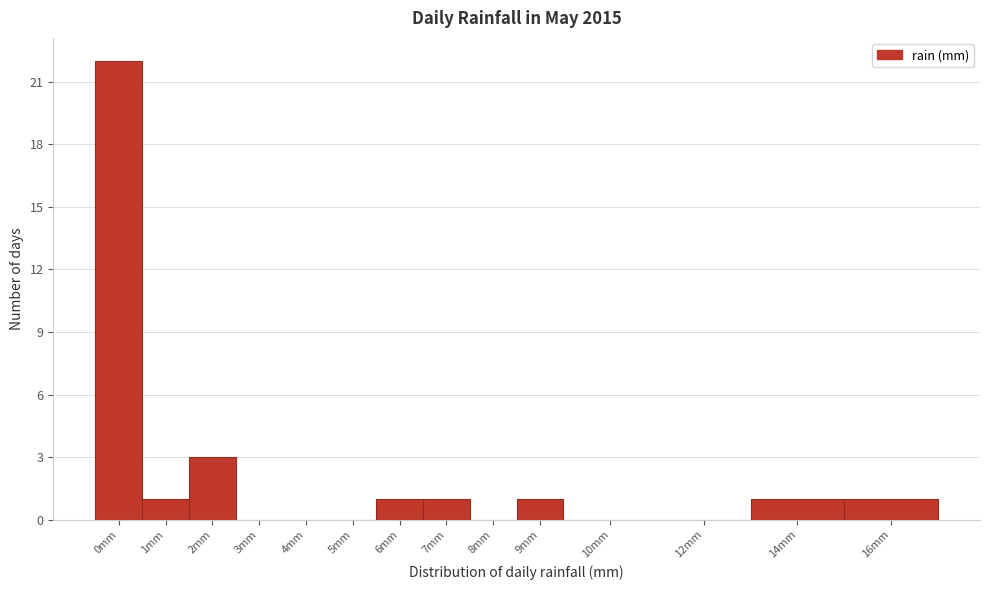

Reading left to right, list all the values displayed in this chart.

0mm=22	1mm=1	2mm=3	3mm=0	4mm=0	5mm=0	6mm=1	7mm=1	8mm=0	9mm=1	10mm=0	12mm=0	14mm=1	16mm=1